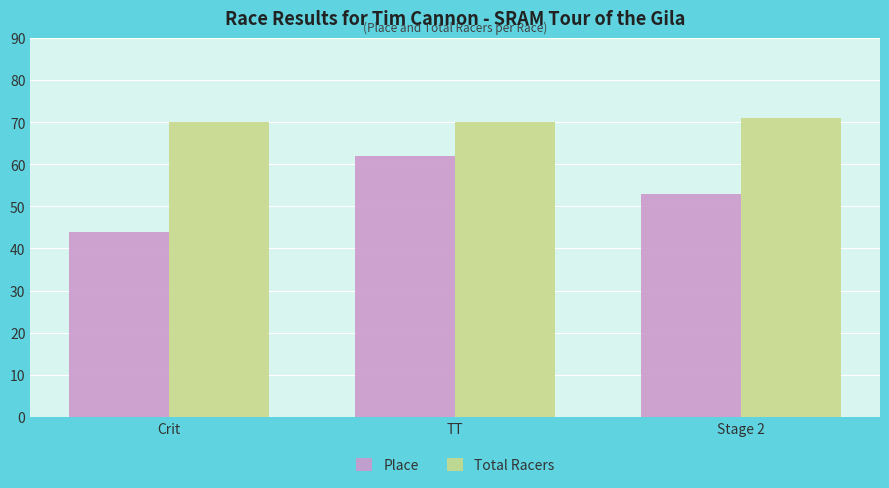

Between TT and Stage 2, which series saw the biggest shift?

Place